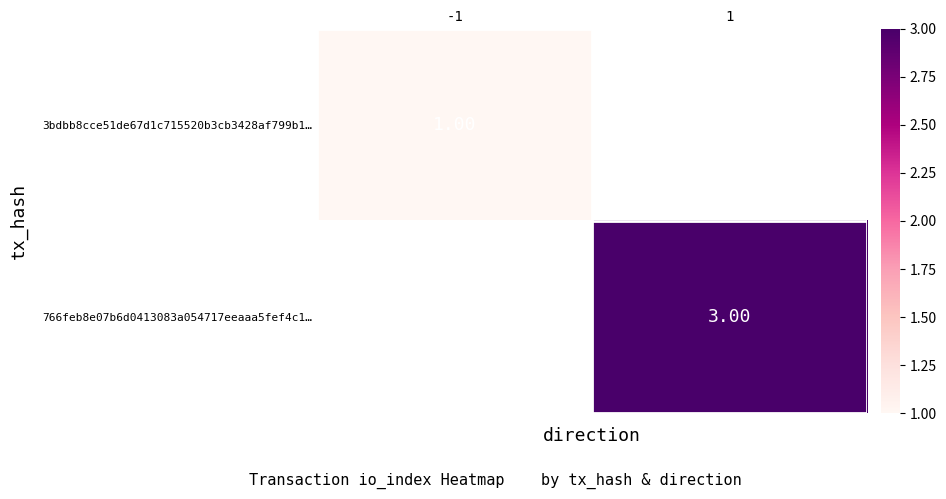

At which category does the chart reach its minimum across all series?

-1